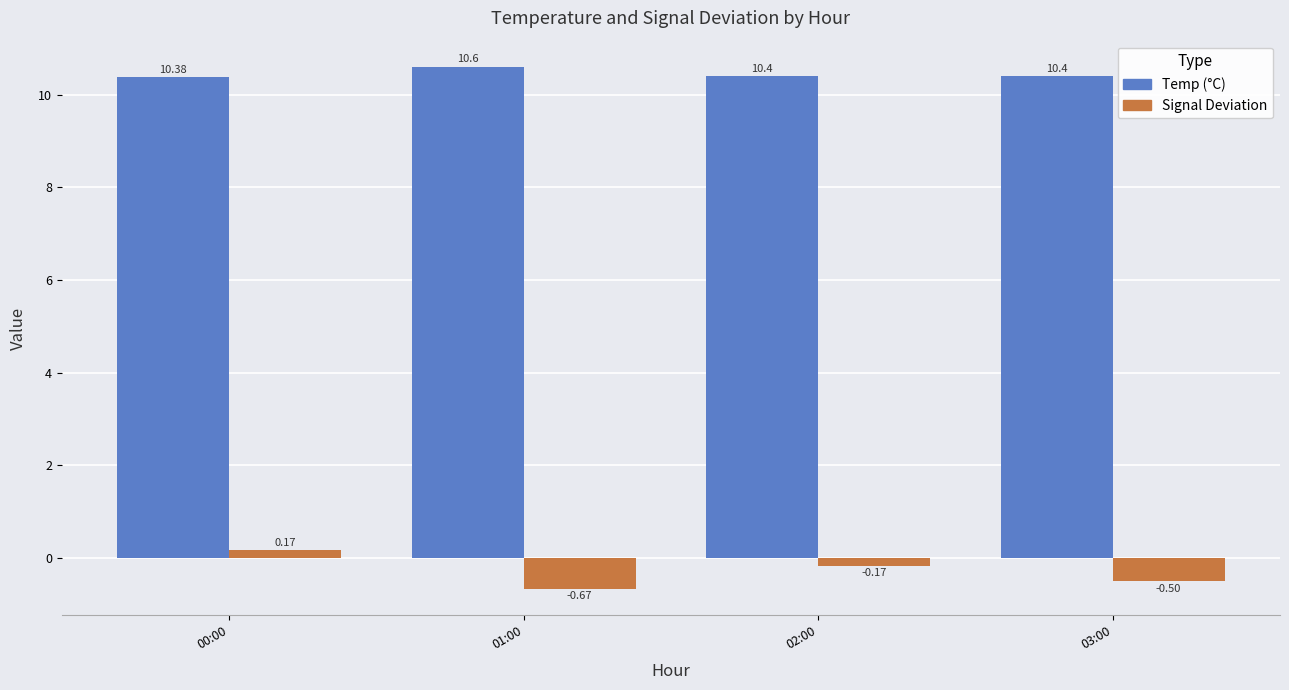

At which category is the sum across all series the highest?

00:00